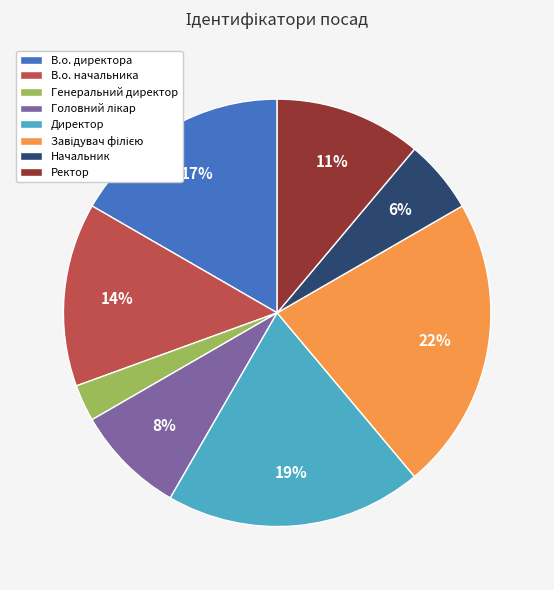

What is the smallest slice in the pie chart?

Генеральний директор